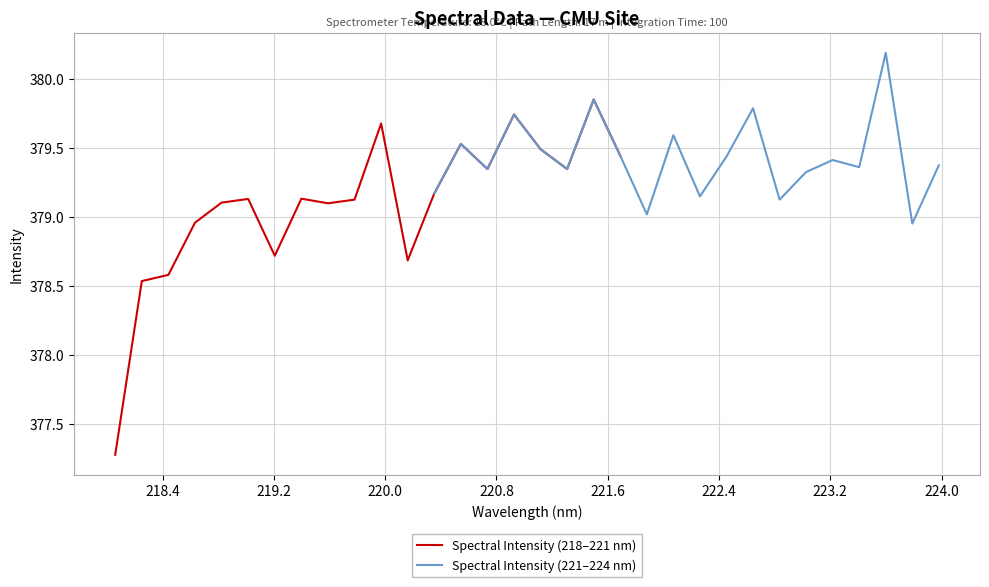

What is the lowest value of the Spectral Intensity (218–221 nm) series?

377.3